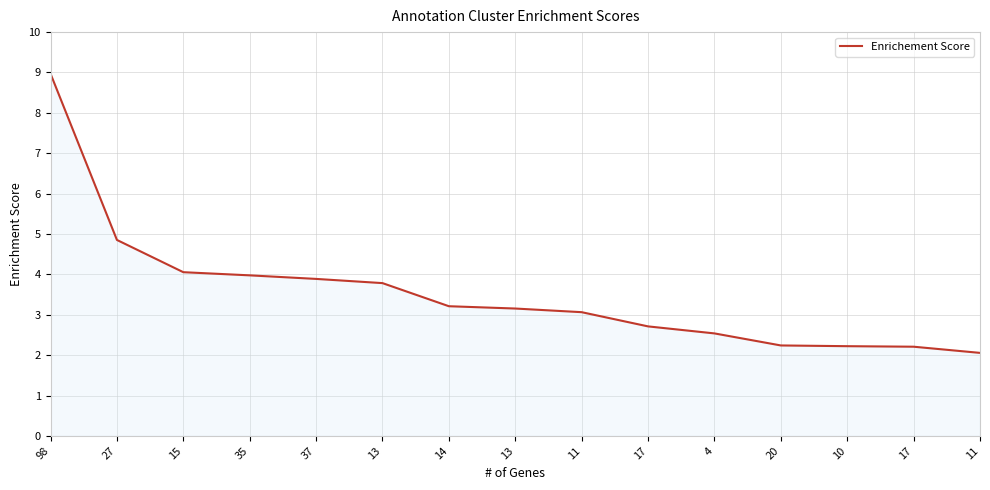

Does the chart display data point markers on the line(s)?

No